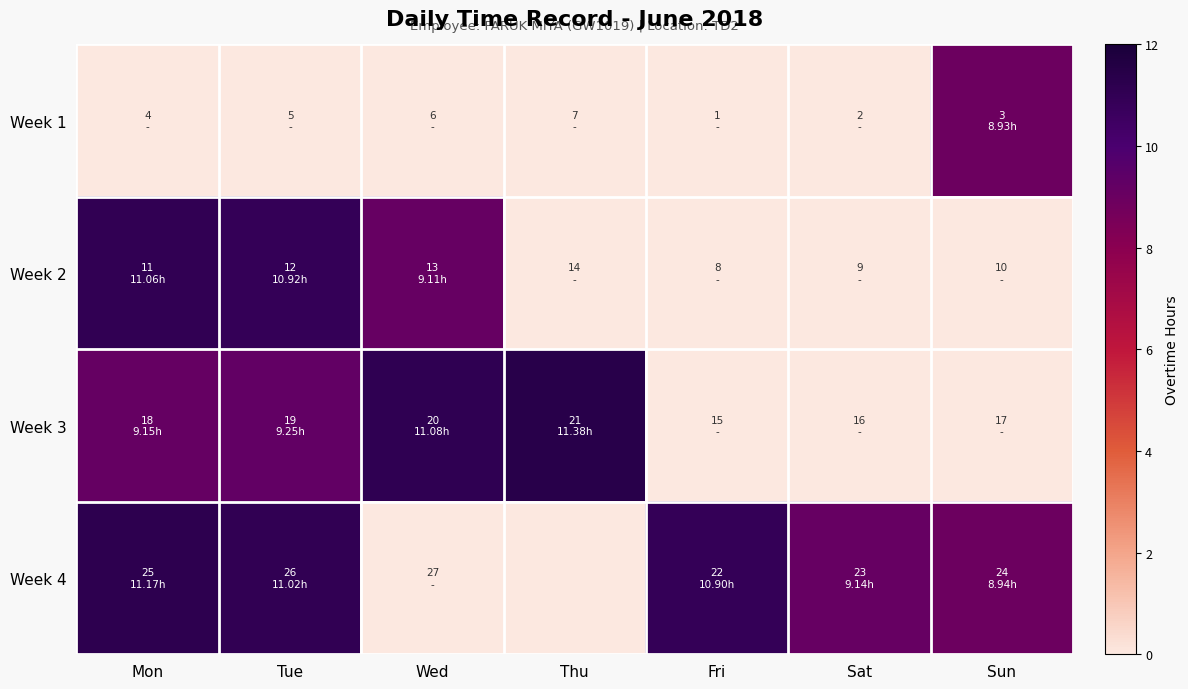

Which series has the largest total across all categories?

Week 4